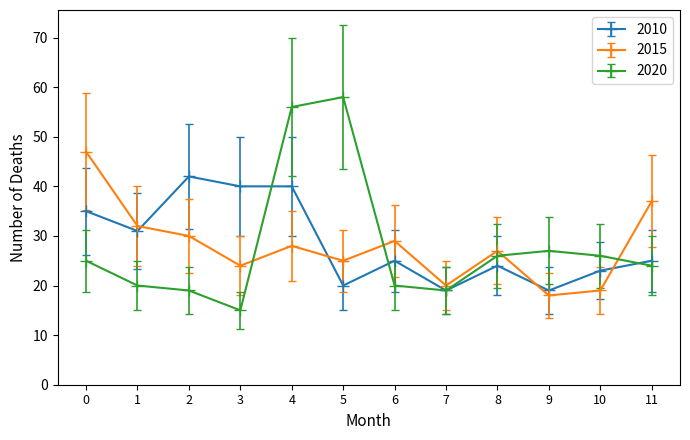

What is the difference between the maximum and second lowest values in the 2020 series?

39